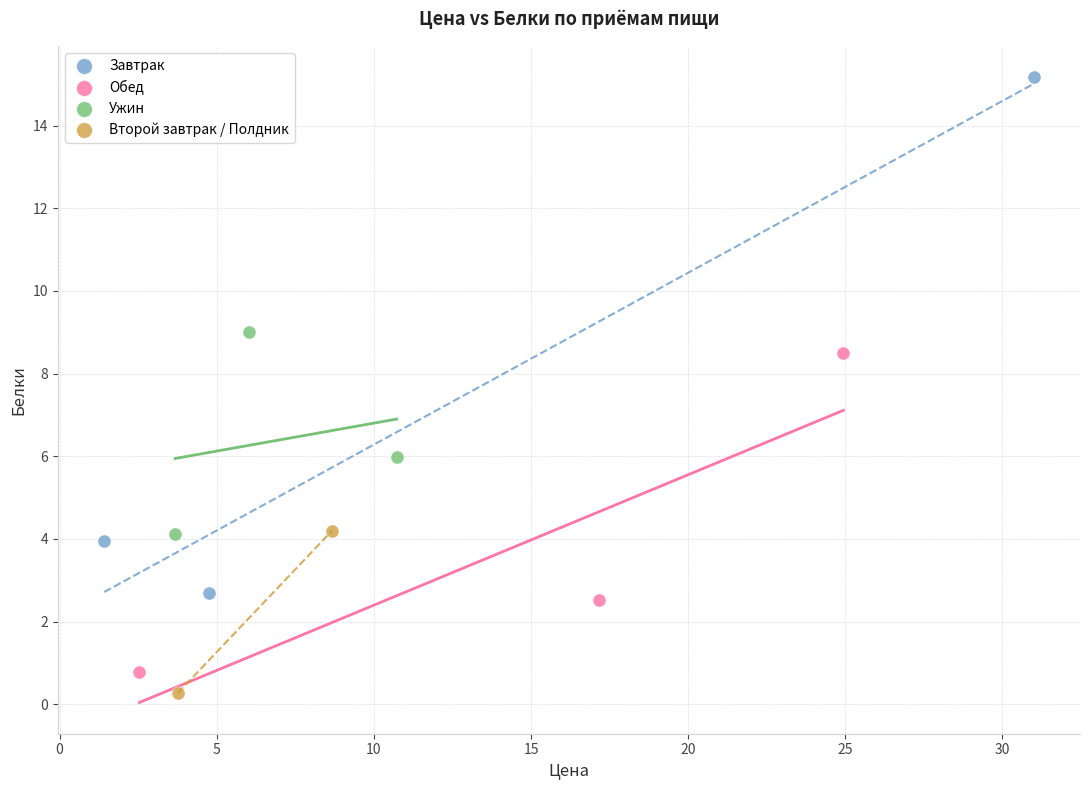

Which series reaches the maximum Y coordinate?

Завтрак